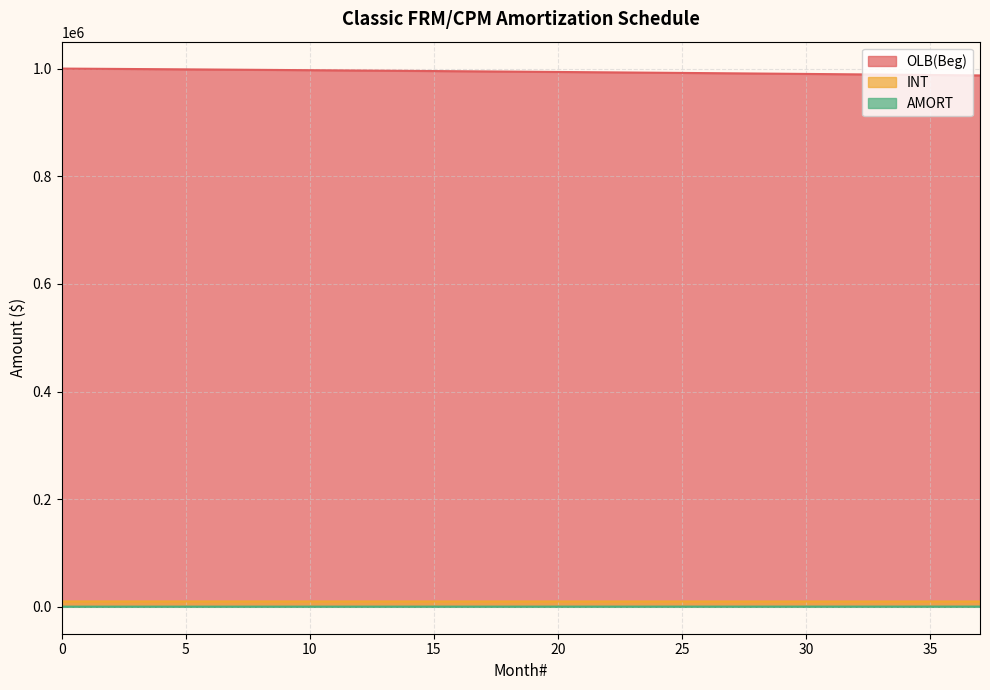

What is the value of the INT point at the 5th from the left?

9988.4